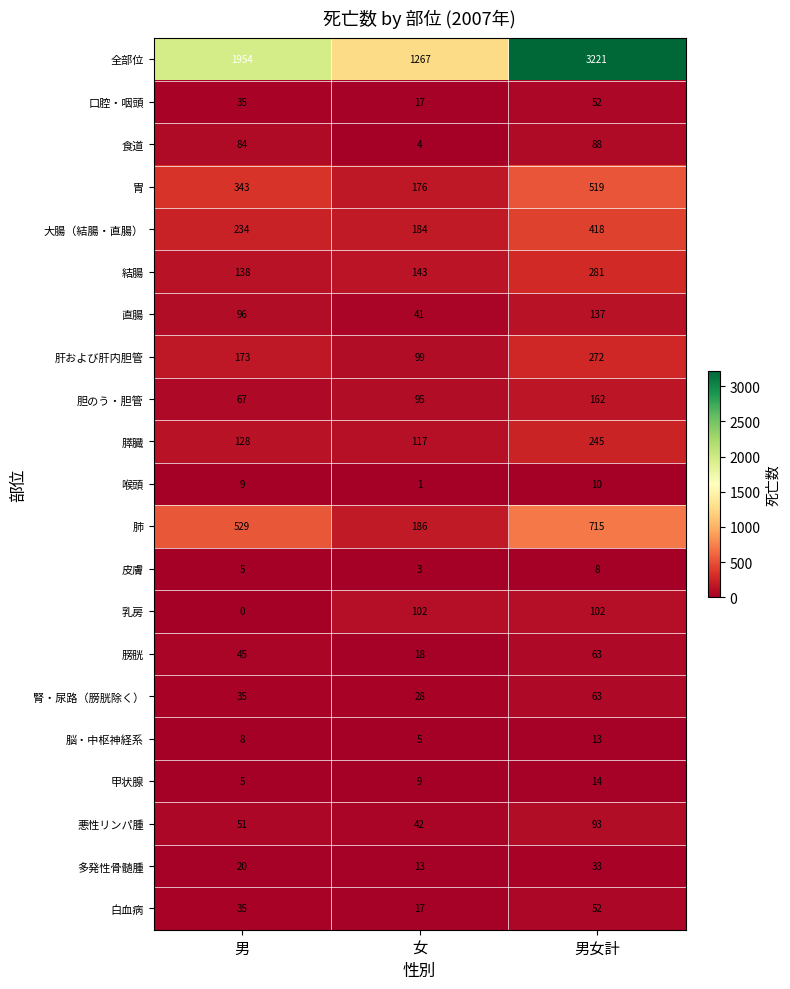

What is the spread (max minus min) of values at 男?

1954